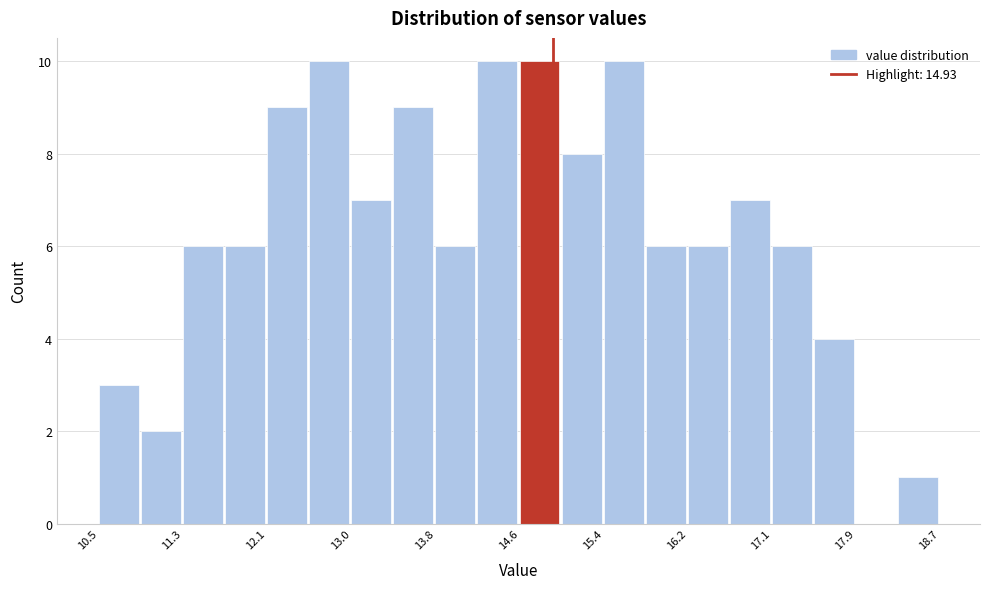

Reading left to right, list every bar in this chart as the range it spans on the x-axis followed by its height. Neither the bar edges nor the heights are printed on the chart, so give them approximately, as read against the axes.

10.50 to 10.91: 3
10.91 to 11.32: 2
11.32 to 11.73: 6
11.73 to 12.14: 6
12.14 to 12.55: 9
12.55 to 12.96: 10
12.96 to 13.37: 7
13.37 to 13.78: 9
13.78 to 14.19: 6
14.19 to 14.60: 10
14.60 to 15.01: 10
15.01 to 15.42: 8
15.42 to 15.83: 10
15.83 to 16.24: 6
16.24 to 16.65: 6
16.65 to 17.06: 7
17.06 to 17.47: 6
17.47 to 17.88: 4
17.88 to 18.29: 0
18.29 to 18.70: 1